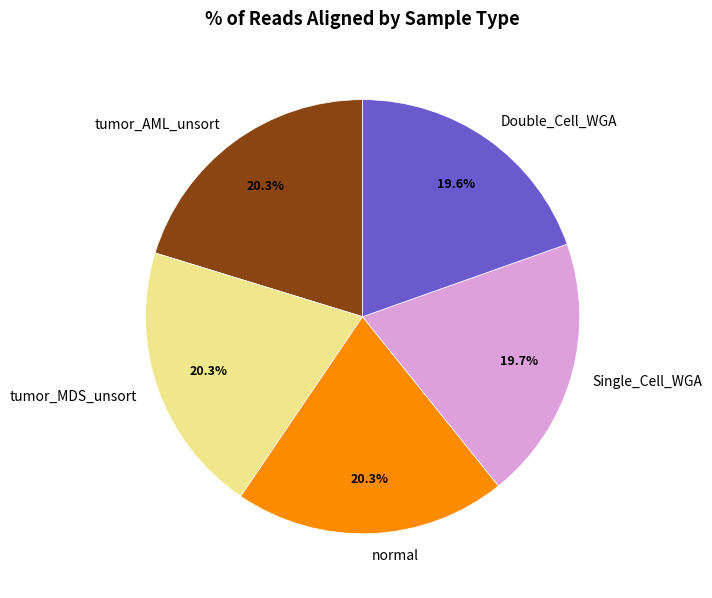

Does any single category account for the majority?

No